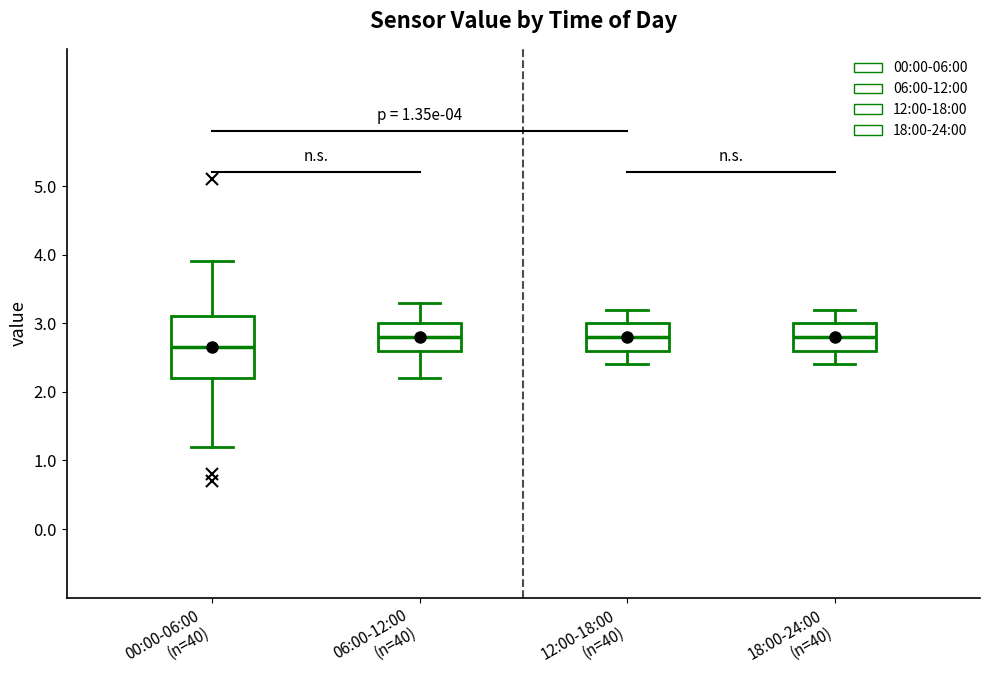

Comparing the boxes themselves (not the whiskers), which one is the tallest?

00:00-06:00 (n=40)